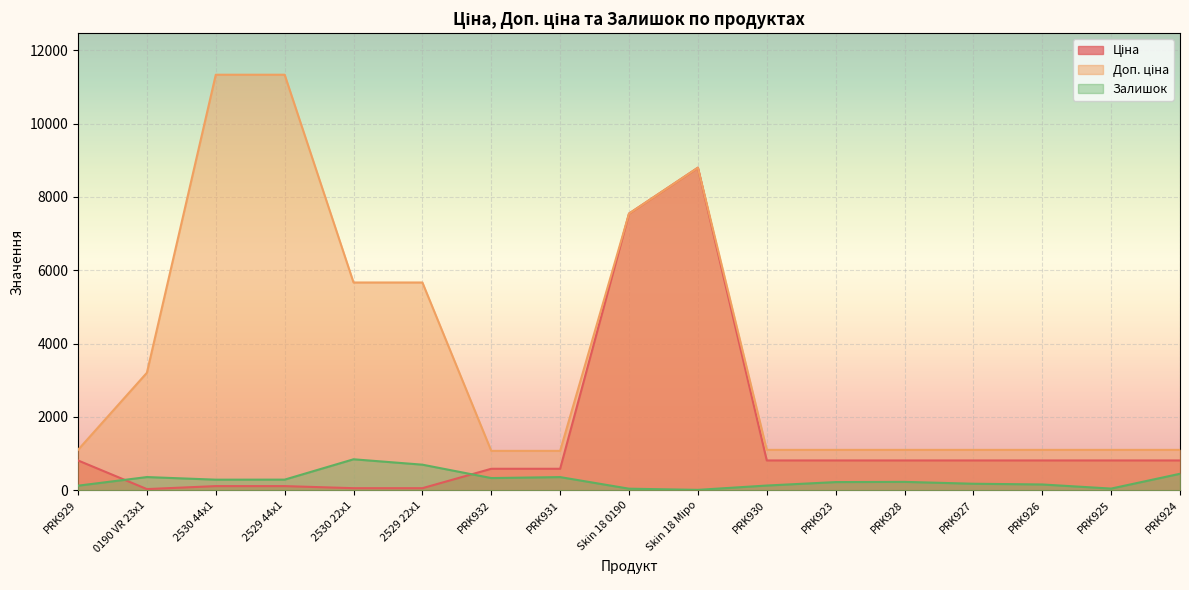

What is the value of the Доп. ціна point at the 15th from the left?

1101.8